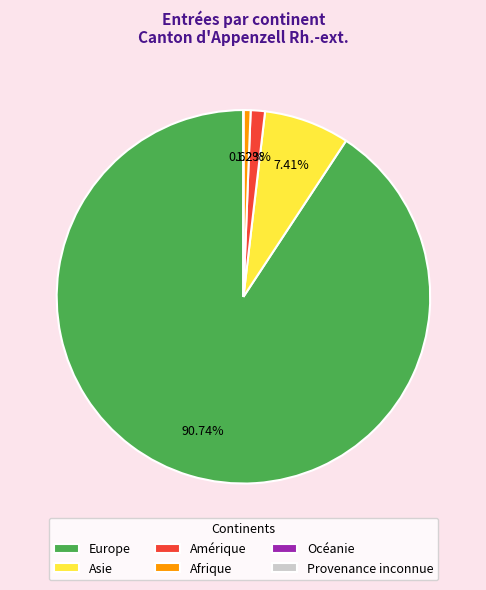

What is the majority slice?

Europe